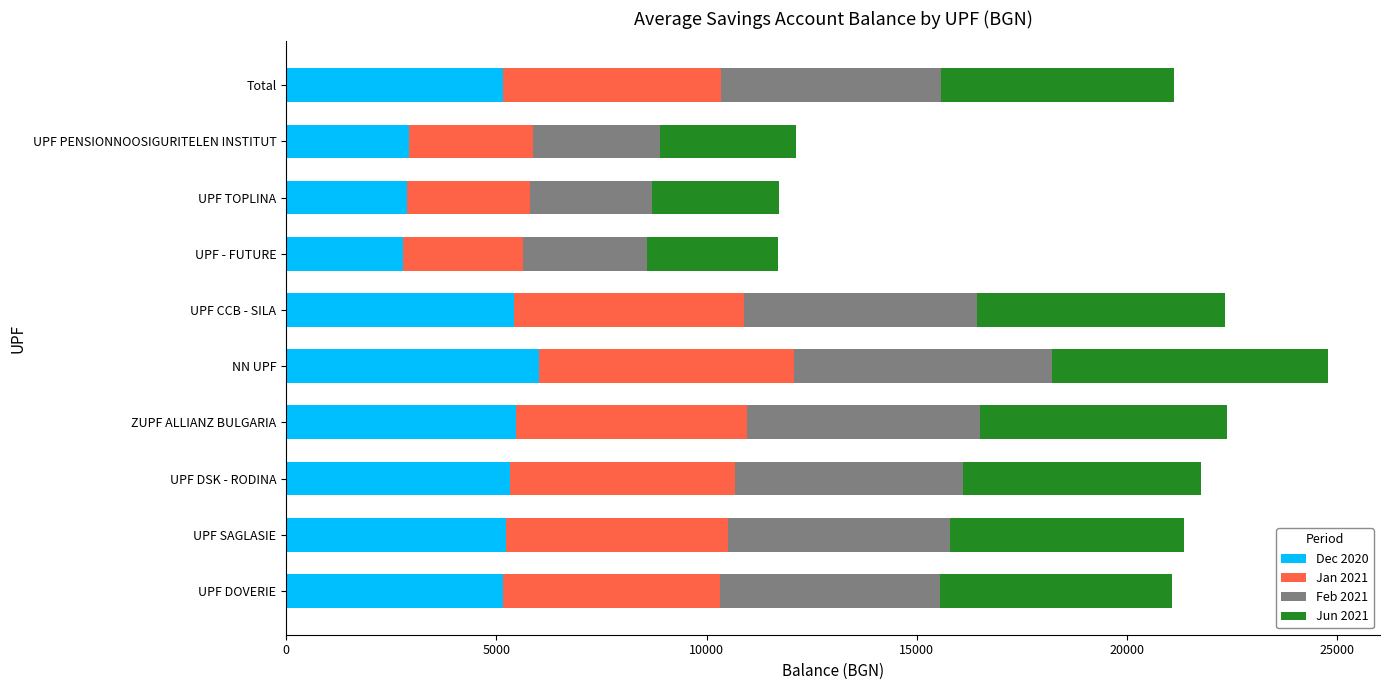

What is the sum of the Dec 2020 values at UPF - FUTURE and ZUPF ALLIANZ BULGARIA?

8230.7